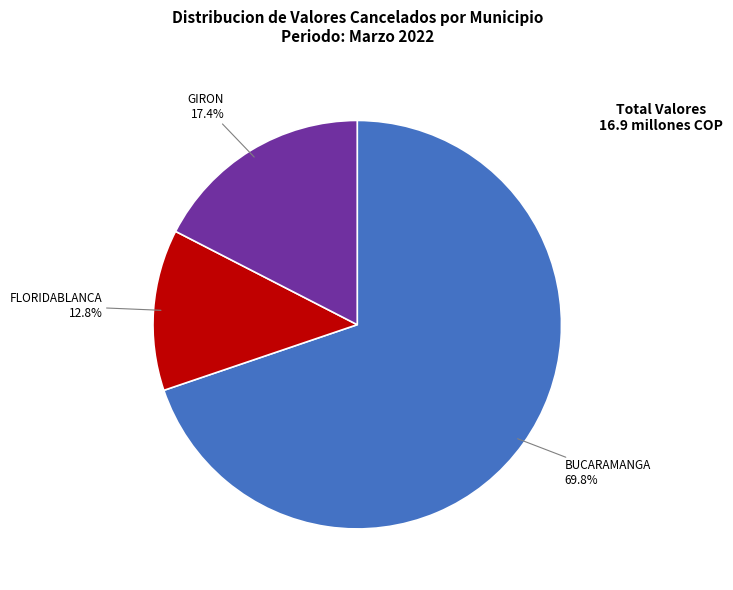

What is the total percentage of FLORIDABLANCA and BUCARAMANGA?

82.6%